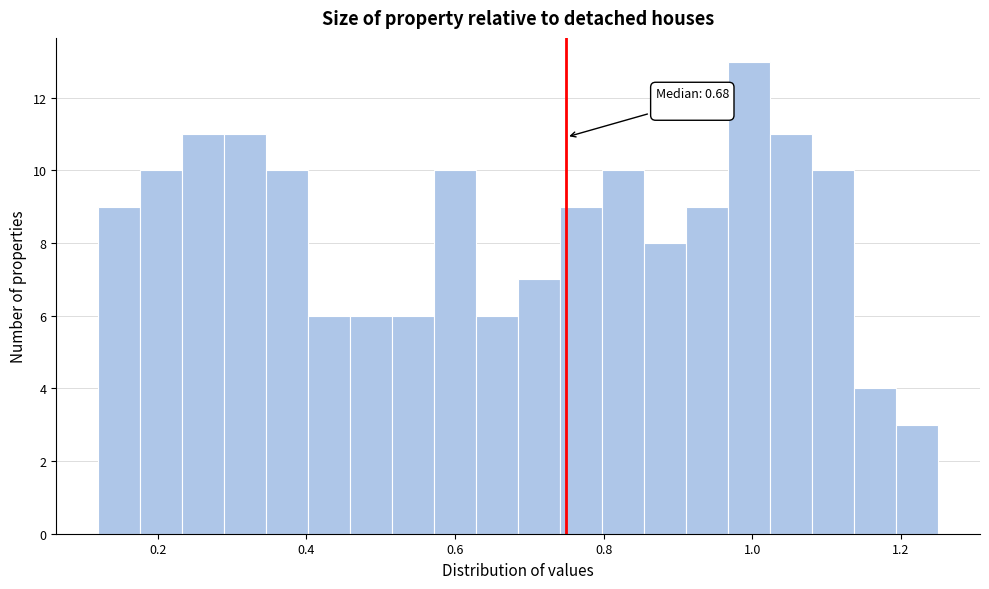

Read against the x-axis, roughly where is the centre of the tallest bar?

1.00